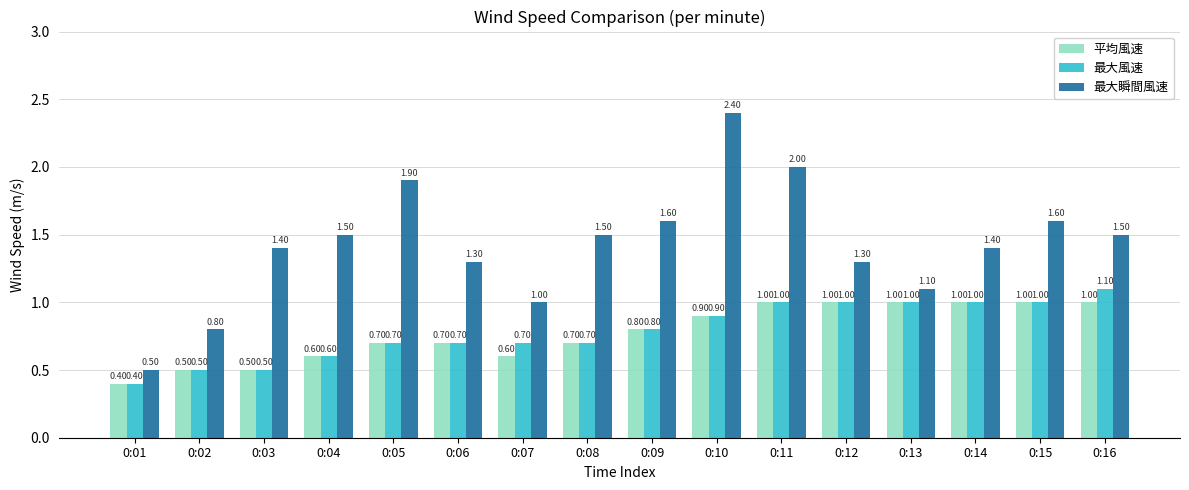

Which category has the lowest value across all series?

0:01